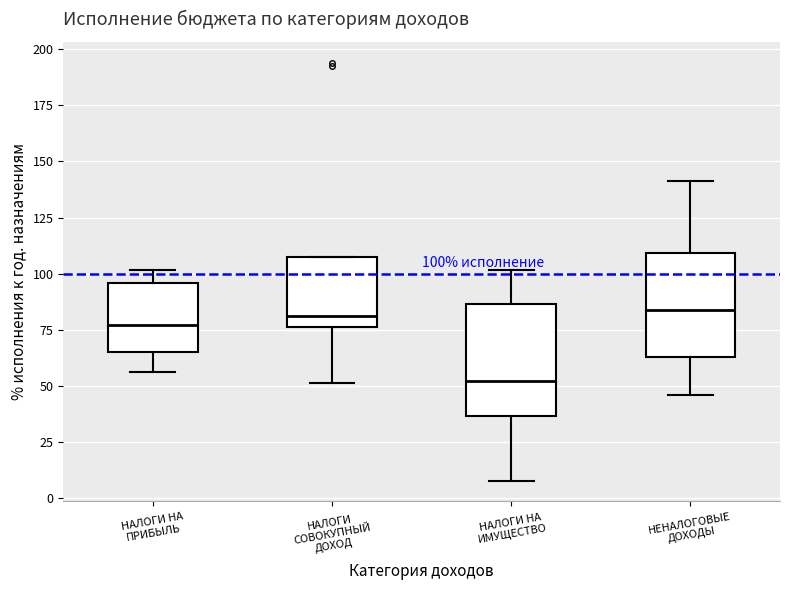

Which box has the lowest median line?

НАЛОГИ НА ИМУЩЕСТВО